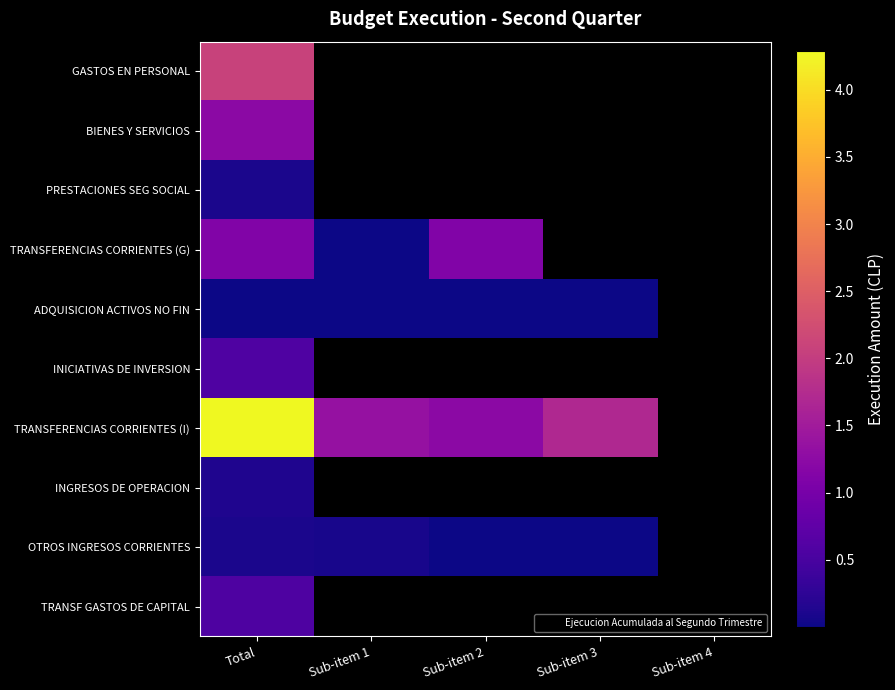

At which category does the chart reach its peak across all series?

Total